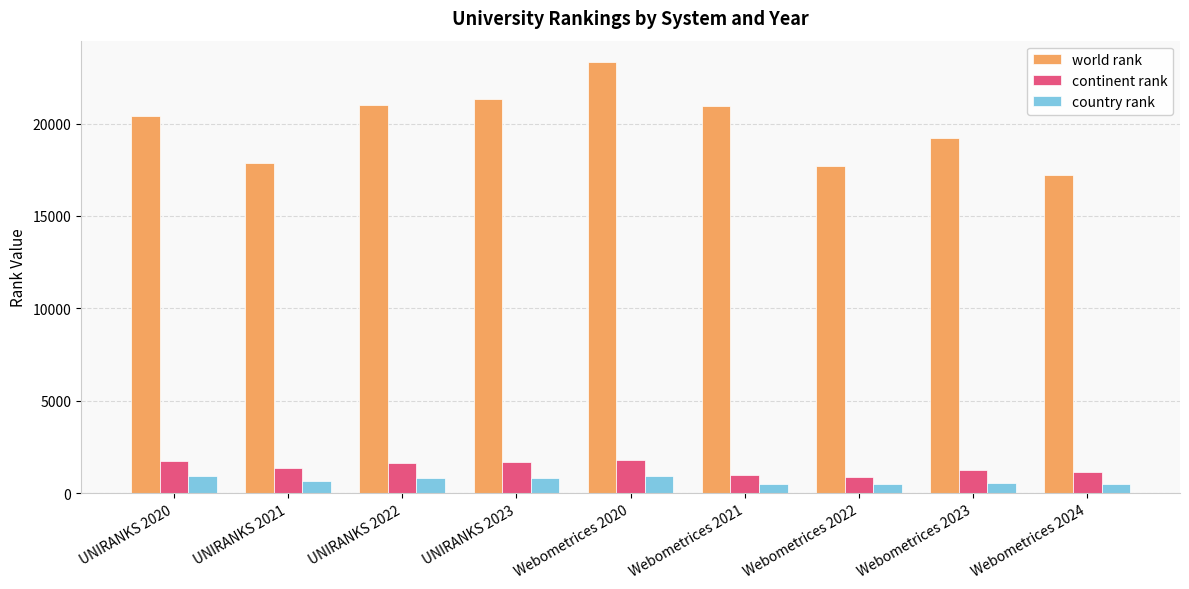

How many groups of bars are there?

9